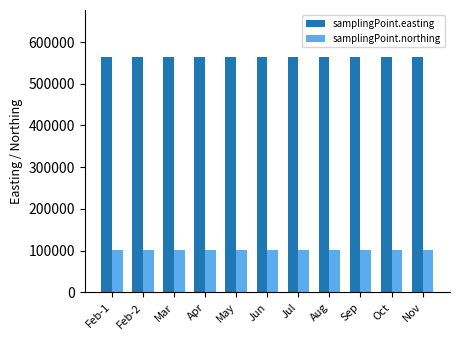

Is it true that samplingPoint.easting equals 563930 at Nov?

True